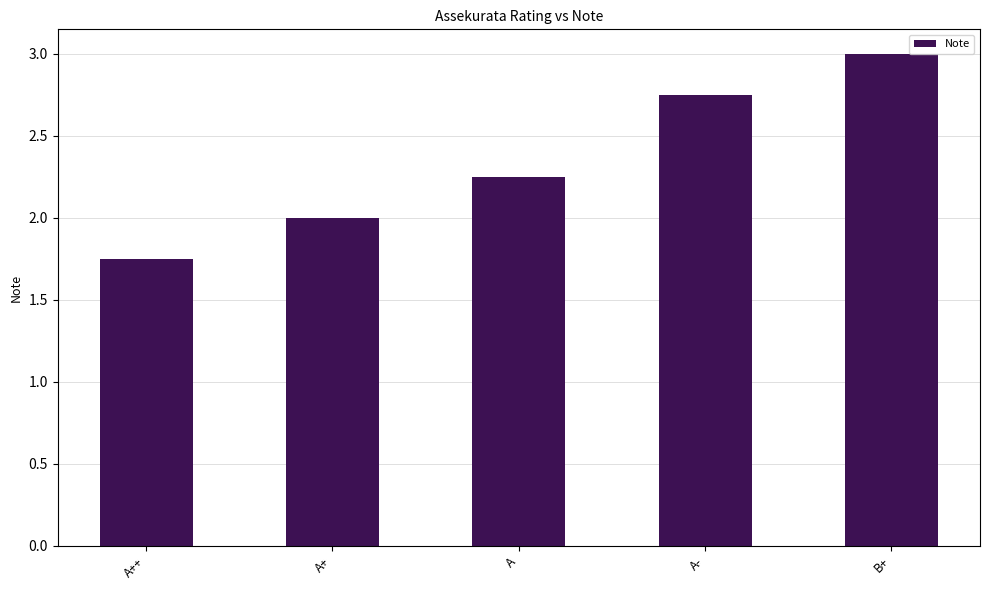

How many data points does each series have?

5